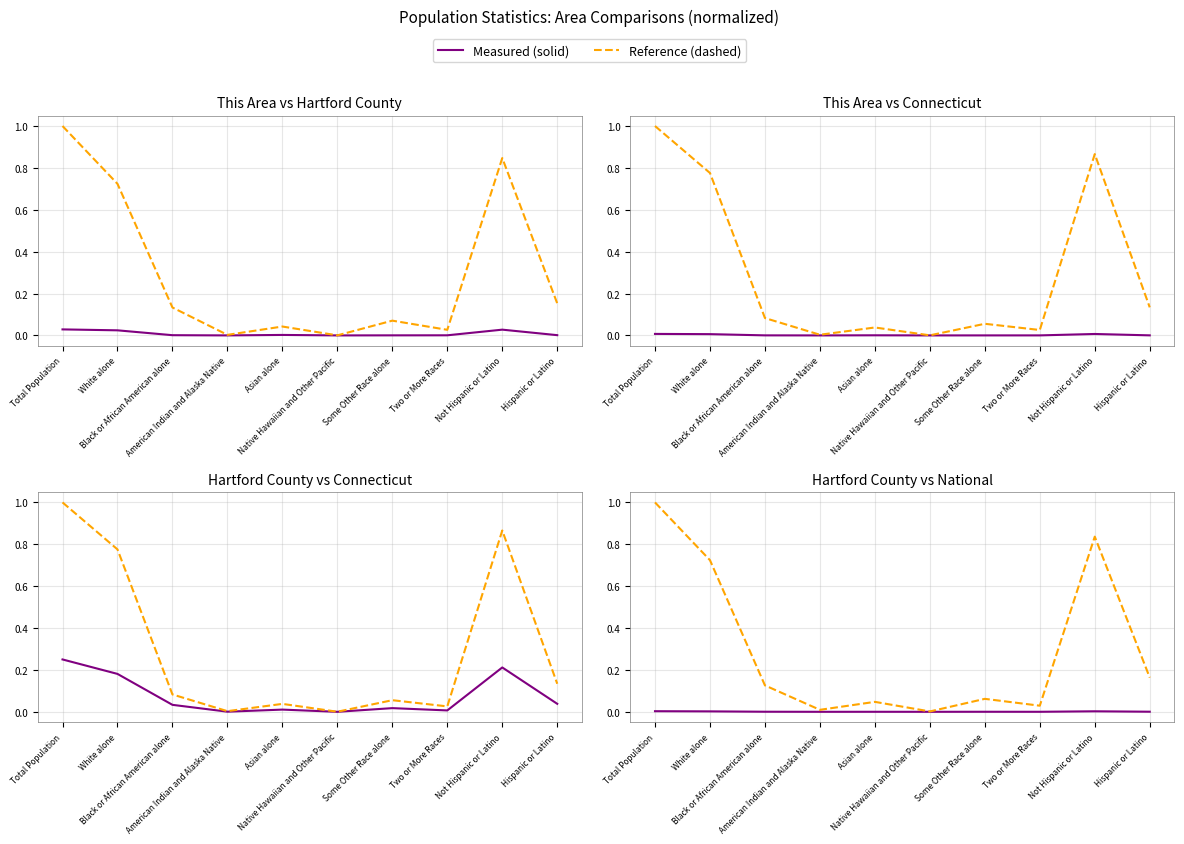

Rank the categories by National value from highest to lowest.

Total Population, Not Hispanic or Latino, White alone, Hispanic or Latino, Black or African American alone, Some Other Race alone, Asian alone, Two or More Races, American Indian and Alaska Native, Native Hawaiian and Other Pacific